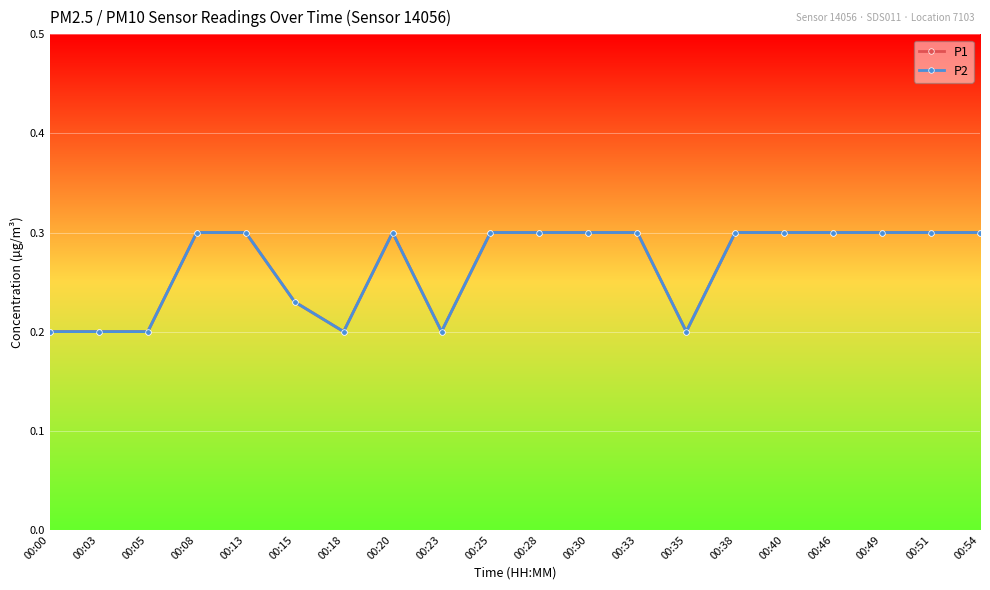

True or false: P1 and P2 cross at least once.

False